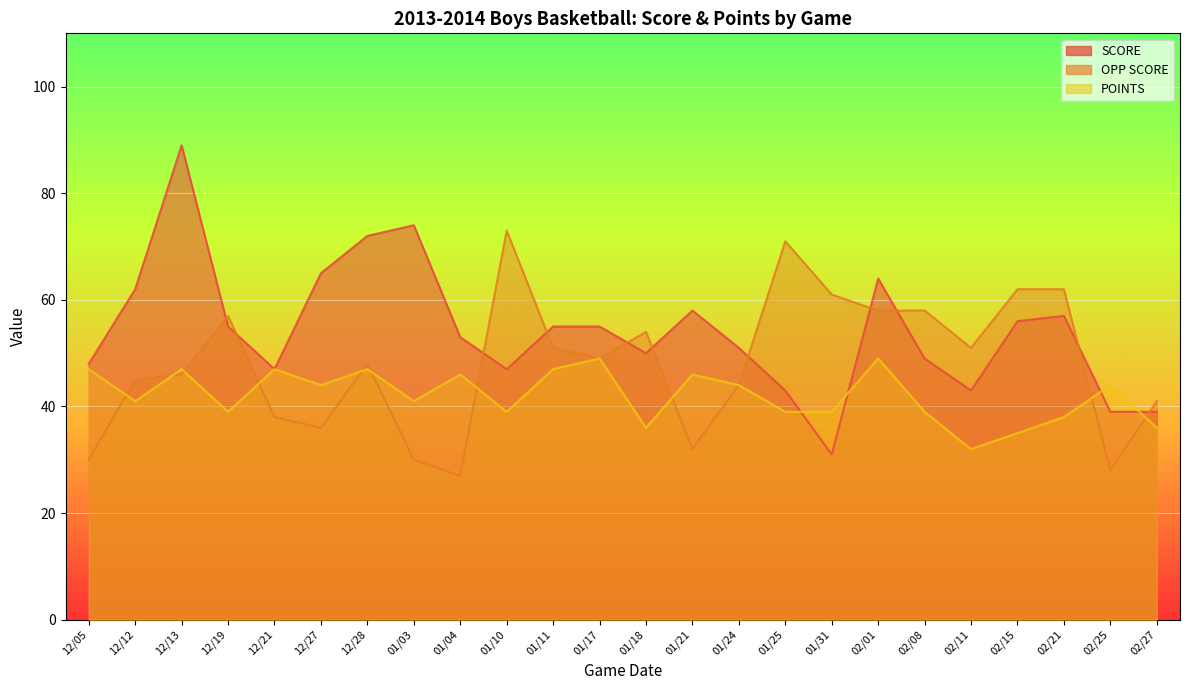

Rank the series by their maximum value, from highest to lowest.

SCORE, OPP SCORE, POINTS